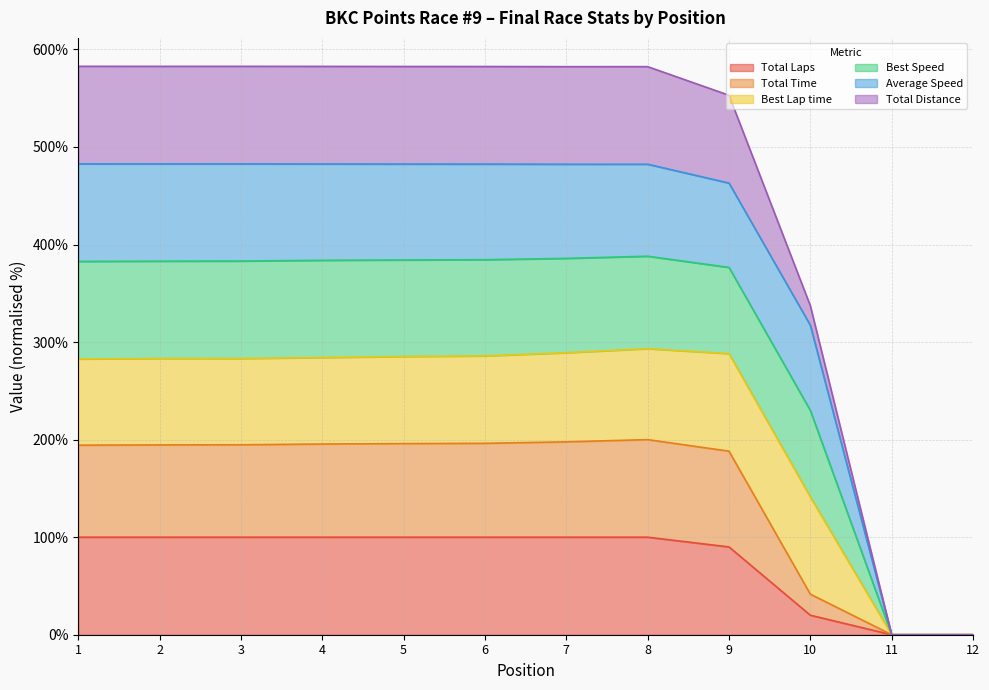

Does the chart have visible grid lines?

Yes